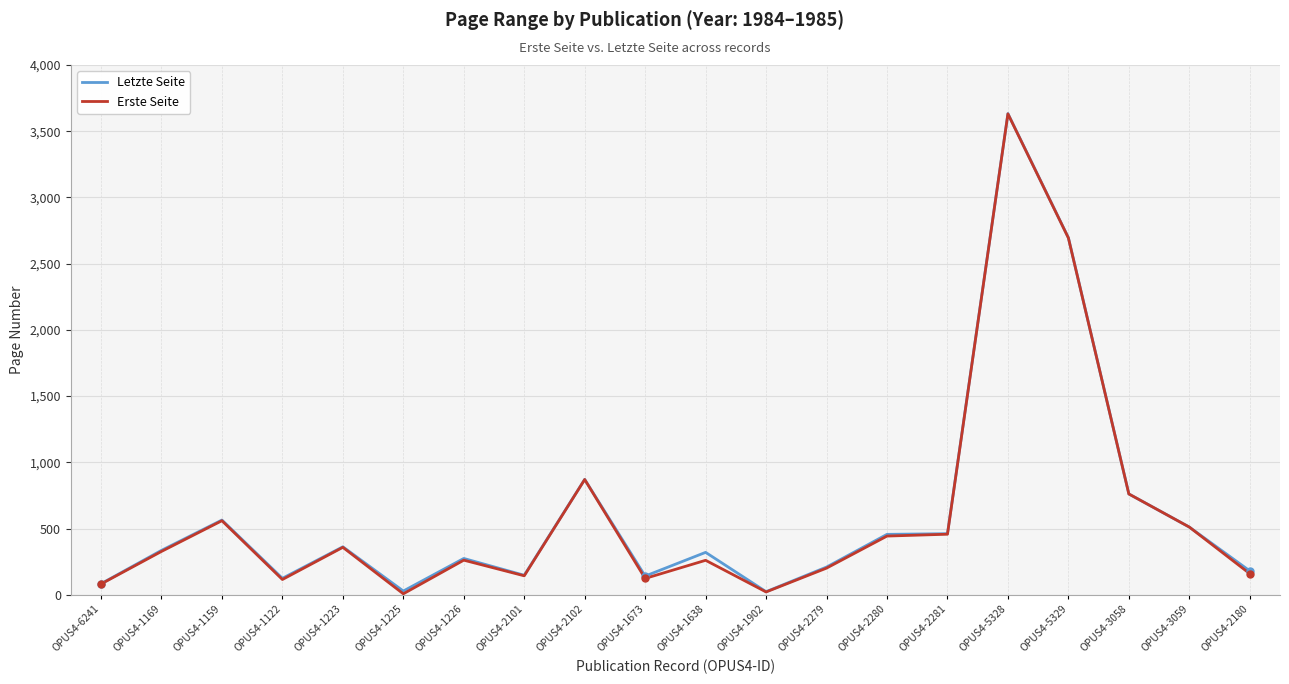

Is the value of Letzte Seite at OPUS4-1638 greater than the value of Erste Seite at OPUS4-5329?

No